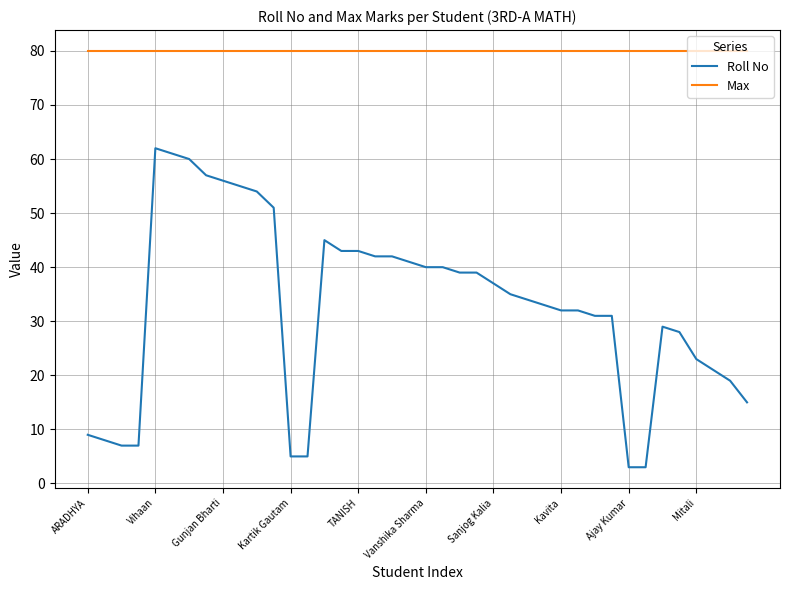

True or false: Roll No and Max cross at least once.

False